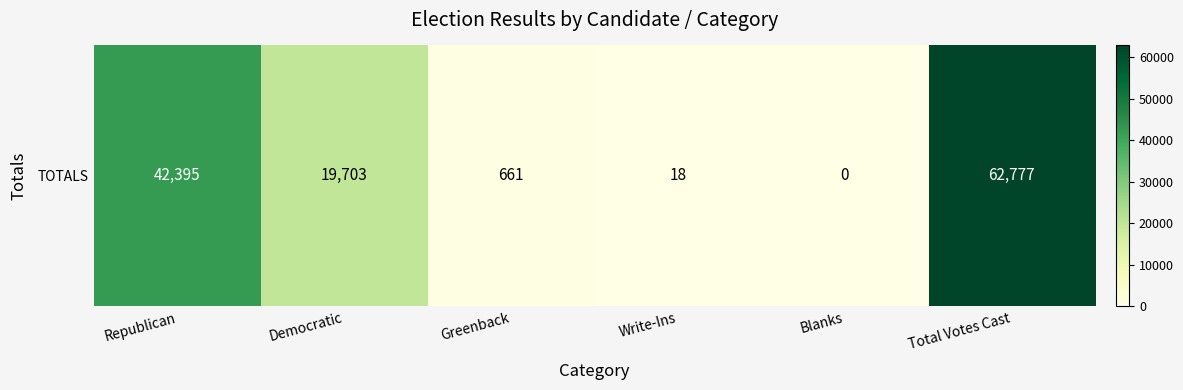

What is the difference between the values at Greenback and Republican?

41734